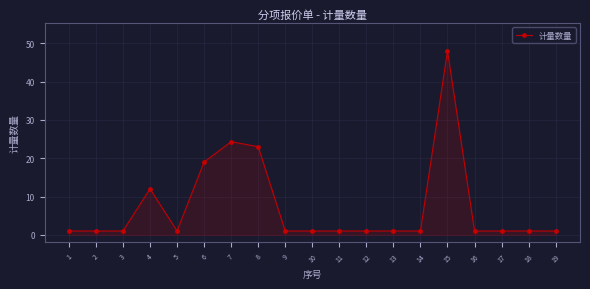

What is the minimum value shown in the chart?

1.0